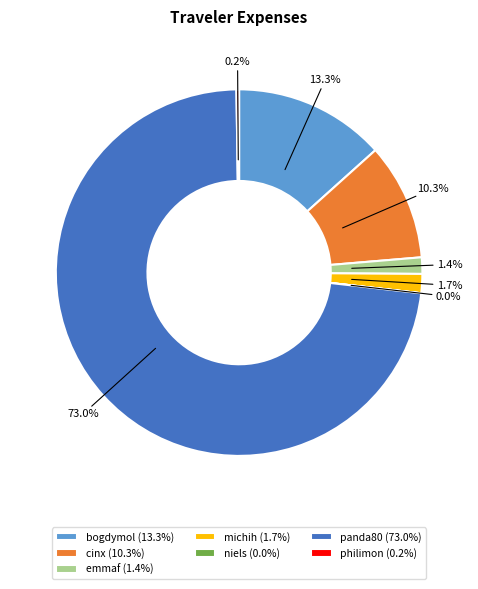

To the nearest percent, what portion does bogdymol represent?

13%